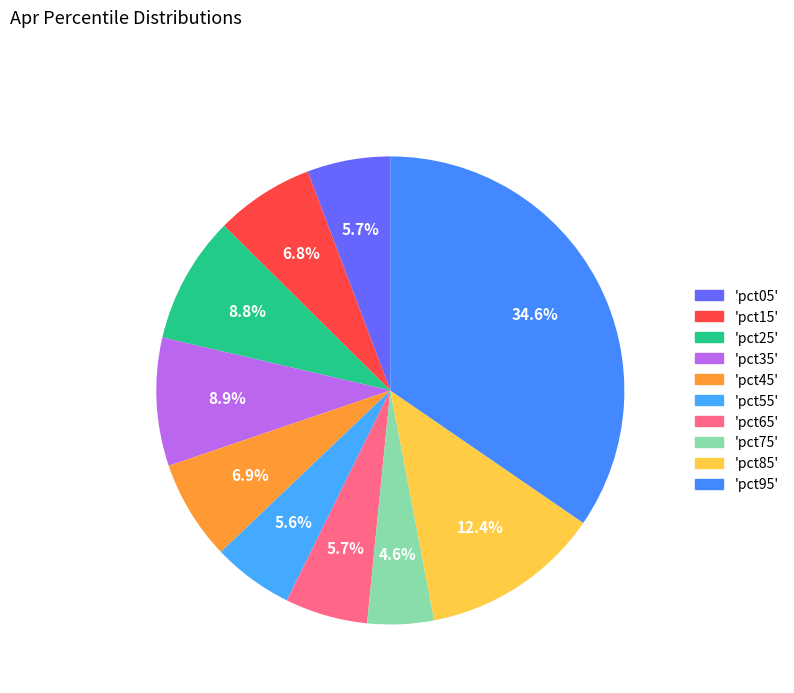

How many slices are in this pie chart?

10